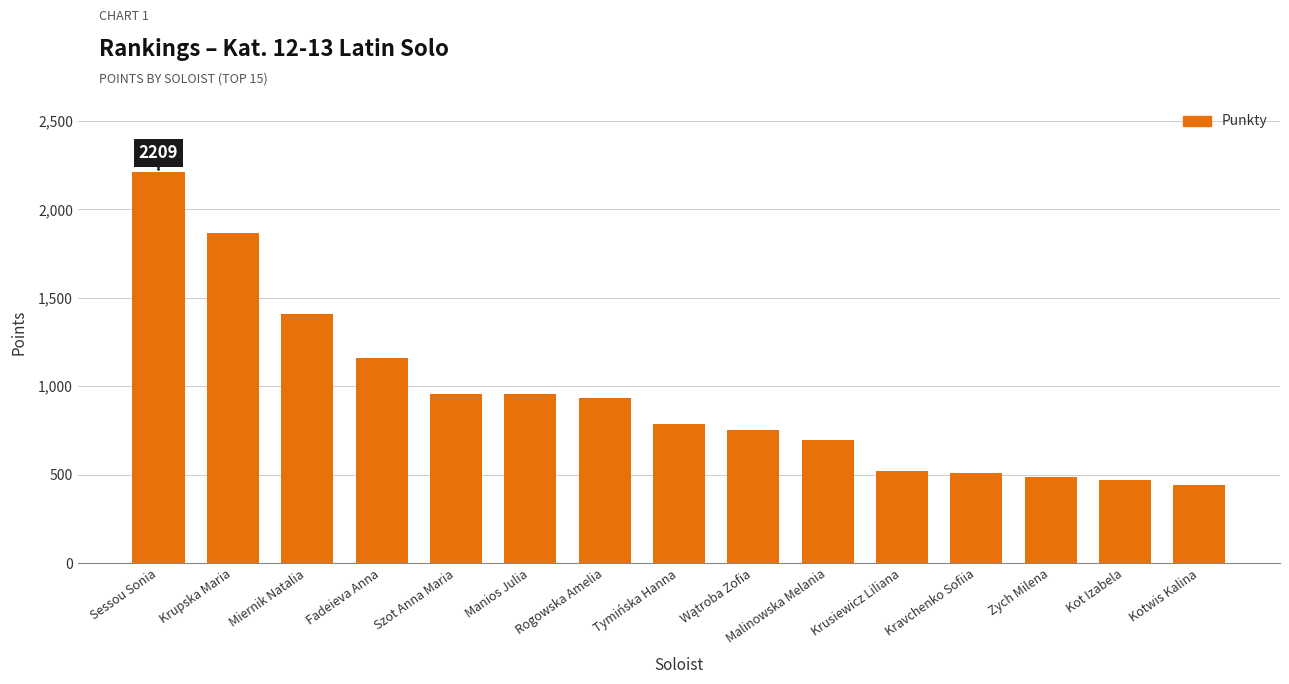

Where is the data nearest to the value 1323?

Miernik Natalia